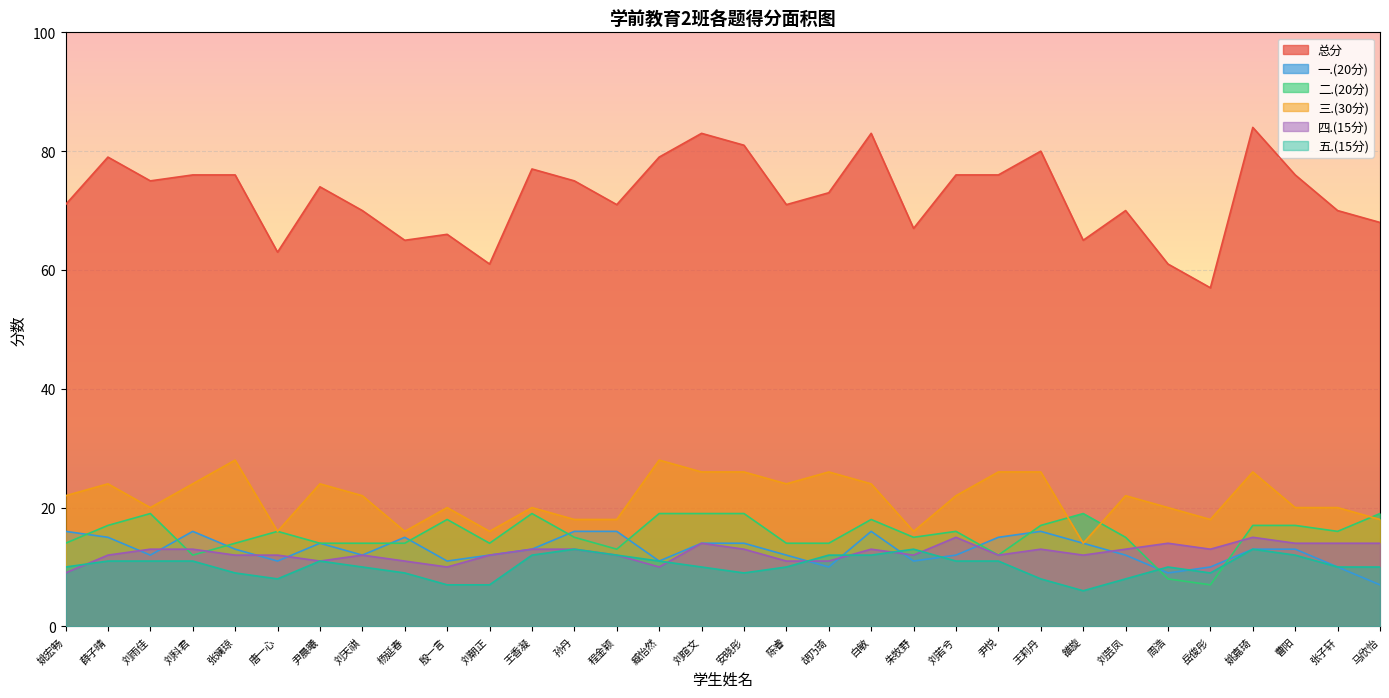

True or false: 总分 and 四.(15分) cross at least once.

False